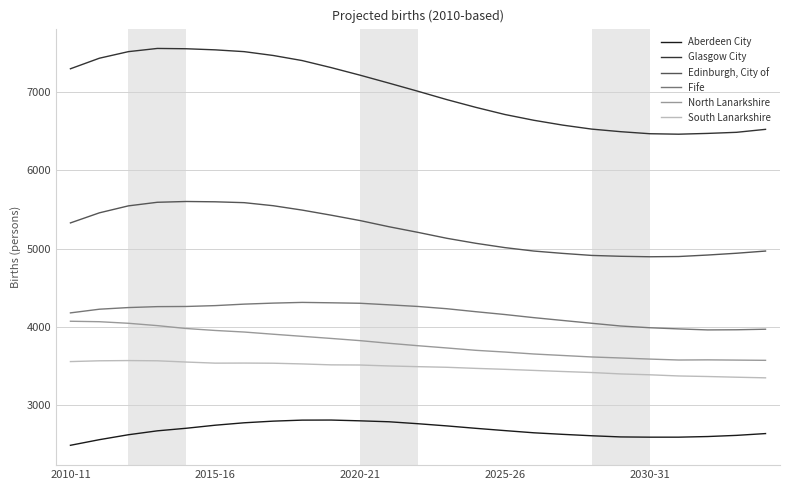

At how many categories does at least one series exceed 7073?

12